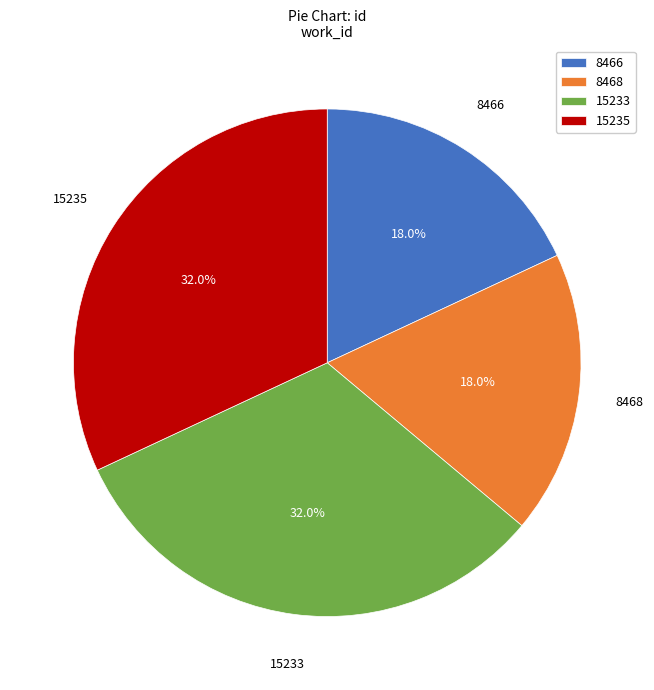

Does 15235 account for over 50% of the chart?

No